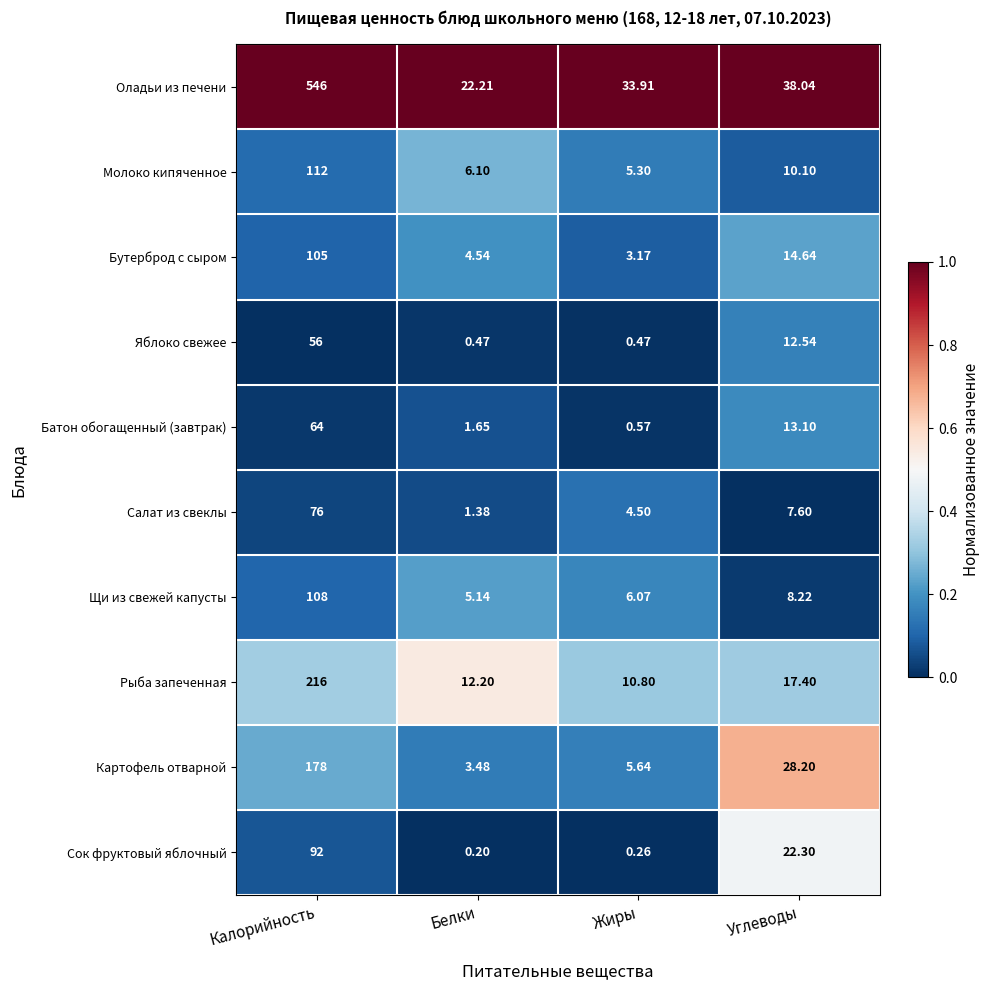

Which category has the lowest value in the Рыба запеченная series?

Жиры